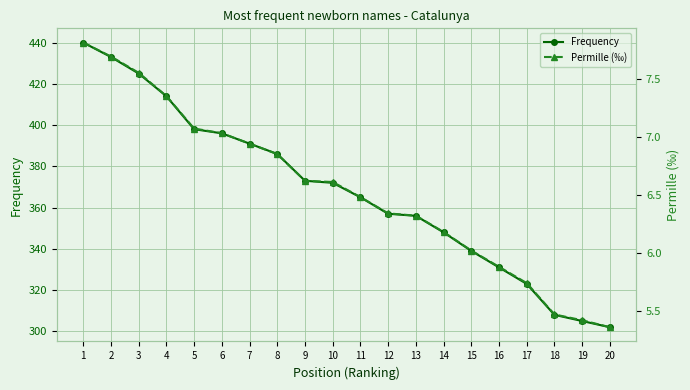

Read the Permille (‰) value at 17.

5.7